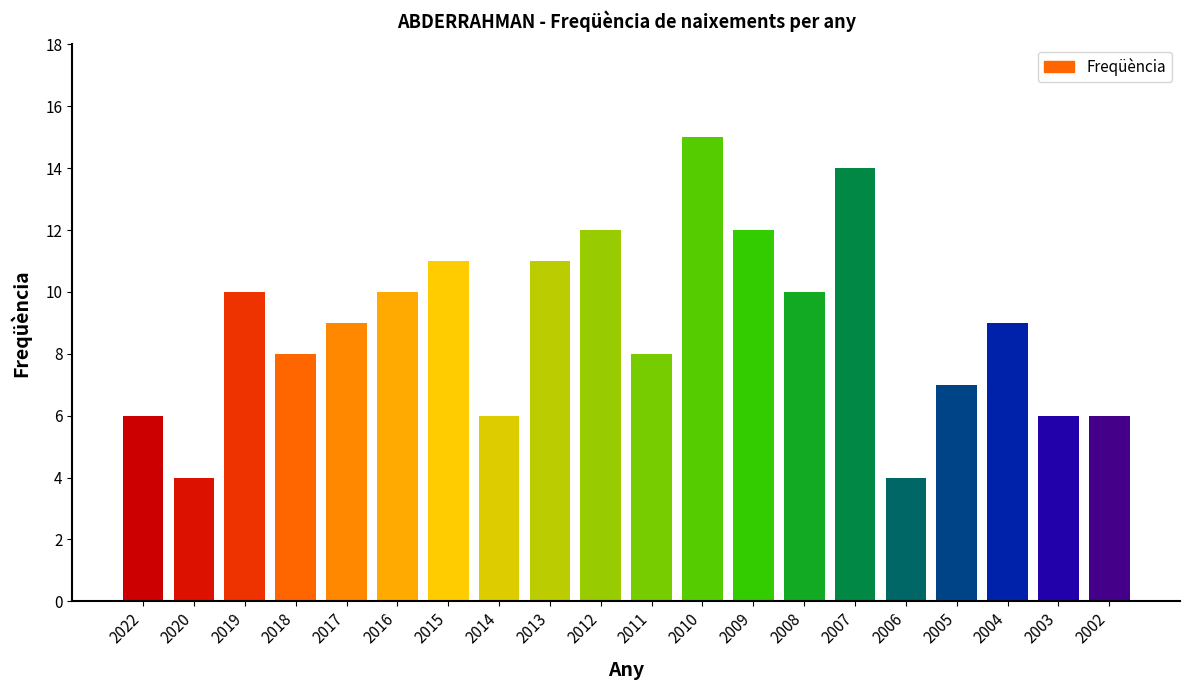

Reading left to right, transcribe all the data shown in this chart.

2022=6	2020=4	2019=10	2018=8	2017=9	2016=10	2015=11	2014=6	2013=11	2012=12	2011=8	2010=15	2009=12	2008=10	2007=14	2006=4	2005=7	2004=9	2003=6	2002=6